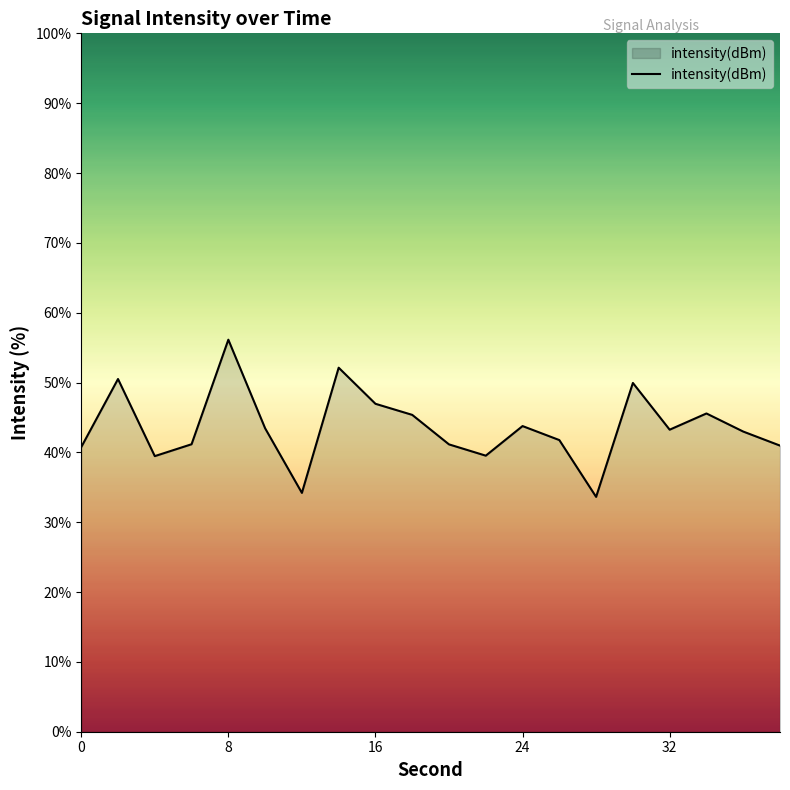

What is the difference between the maximum and minimum values?

22.5